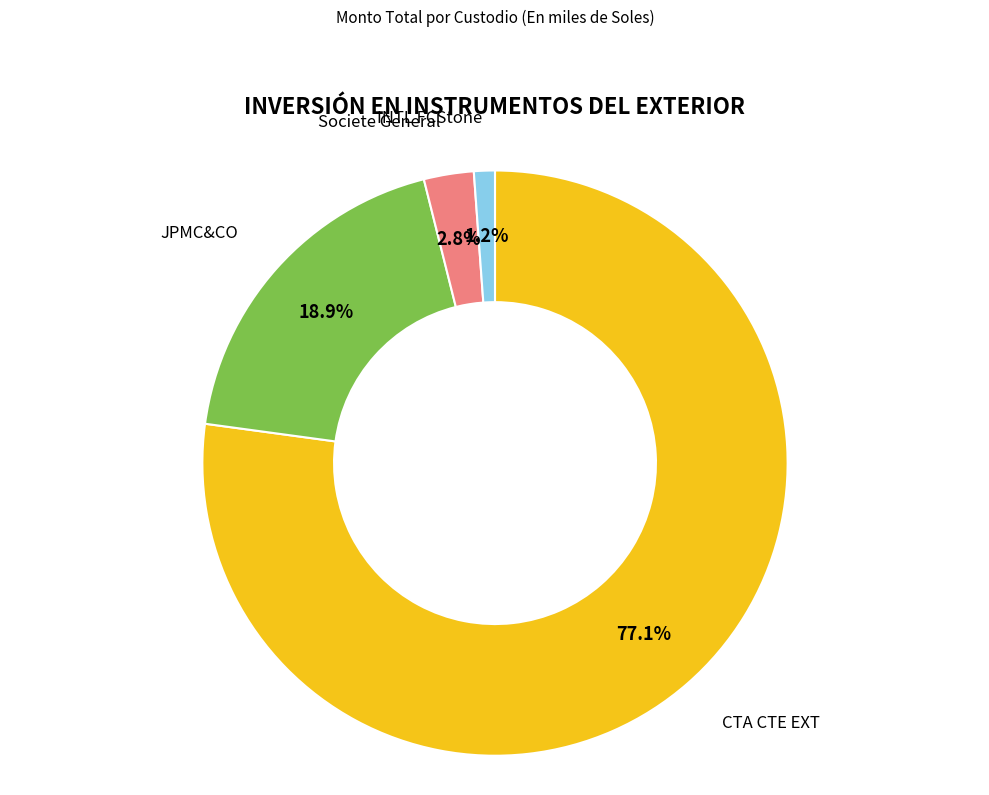

Is there any slice that represents more than half of the pie?

Yes